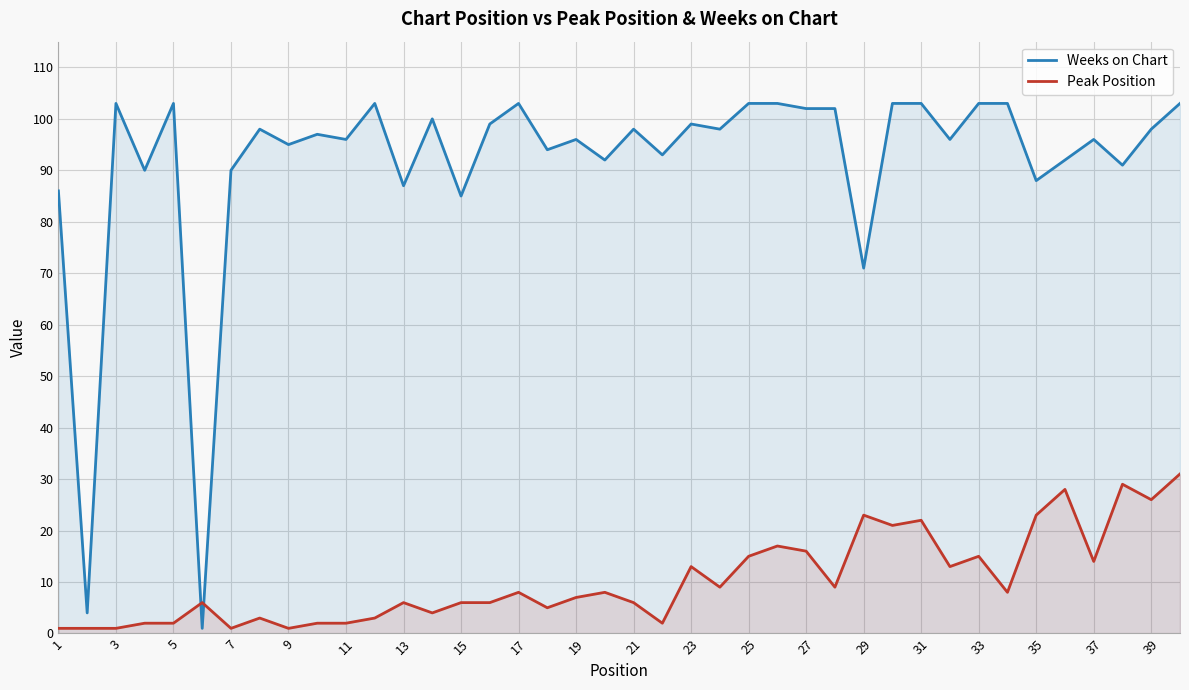

Where does the Weeks on Chart series first go above 98?

3